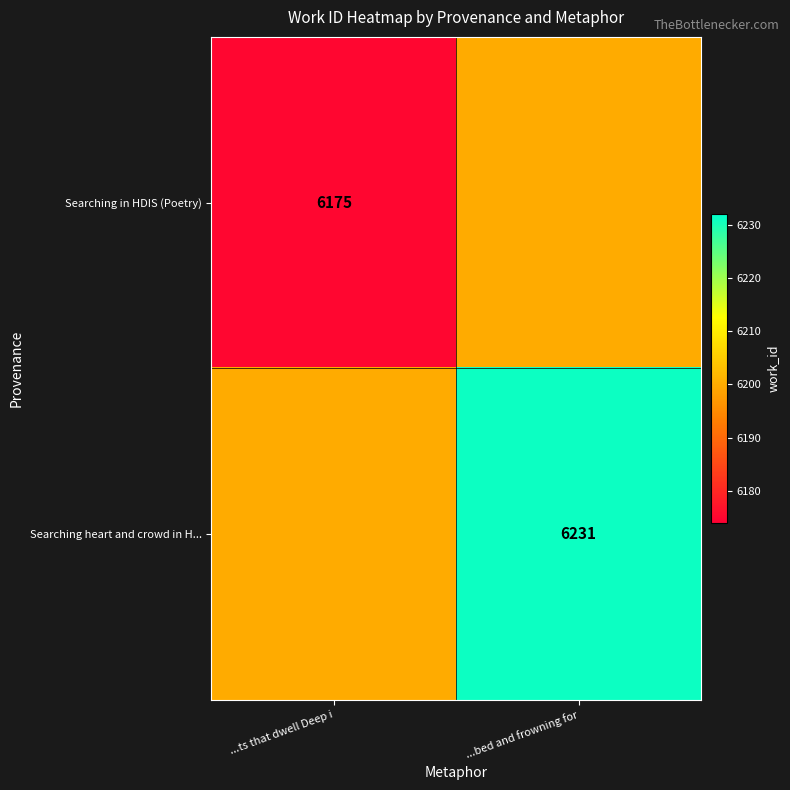

Which label corresponds to the largest value in the chart?

...bed and frowning for